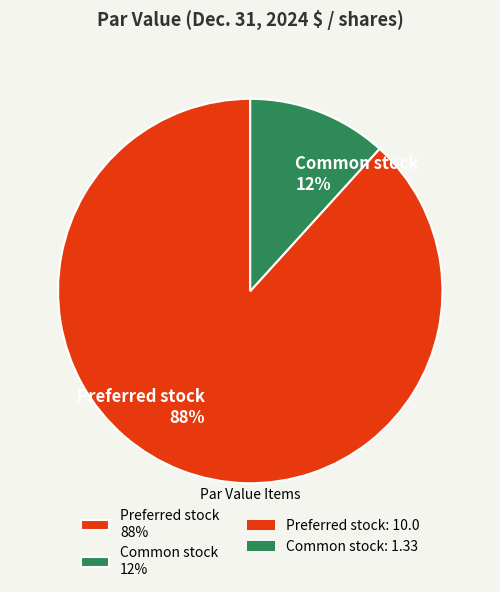

To the nearest percent, what percentage of the pie is Preferred stock?

88%